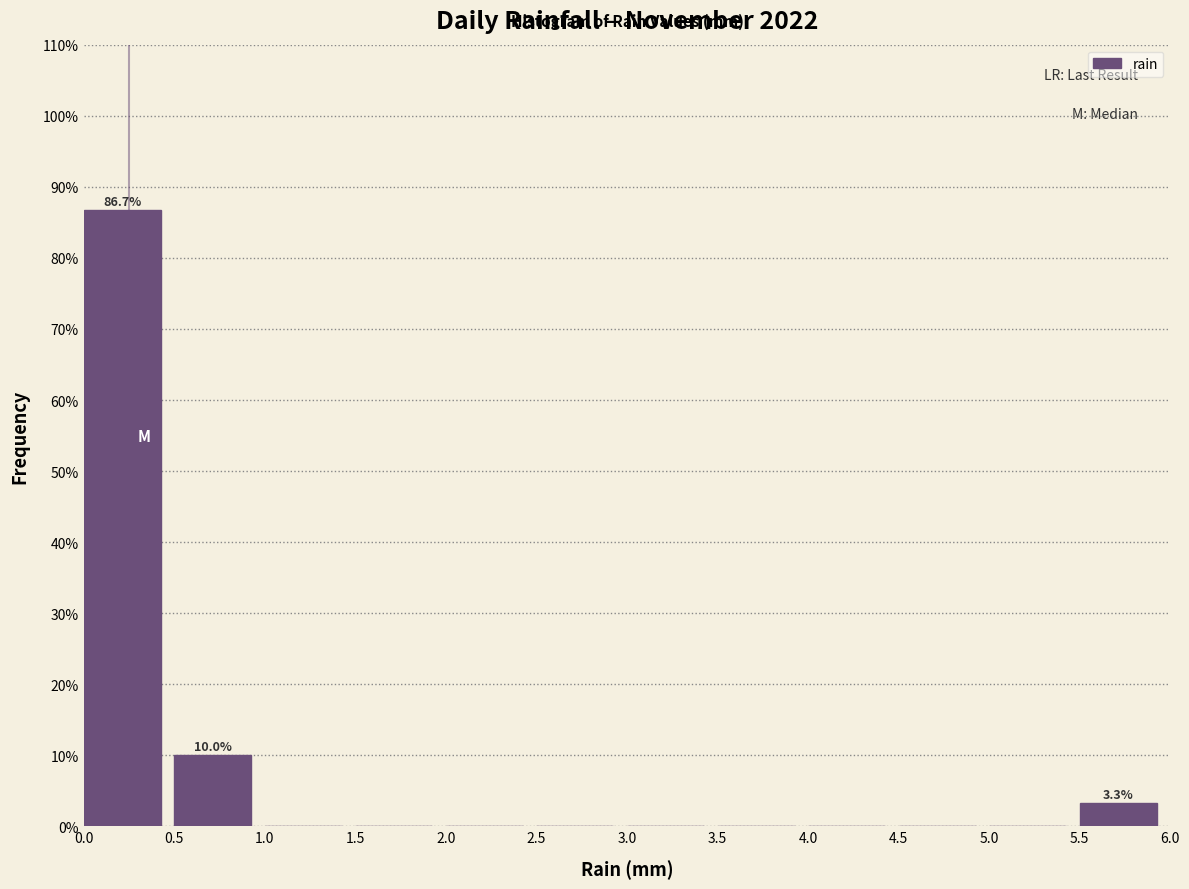

Which range on the x-axis has the tallest bar?

0.0 to 0.5